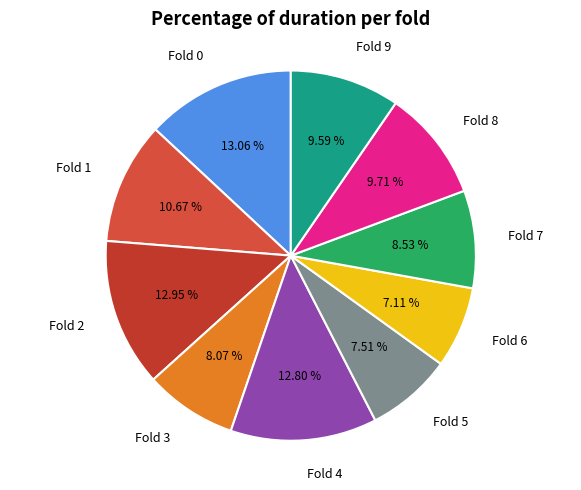

Approximately how many times larger is the value at Fold 4 compared to Fold 1?

1.2